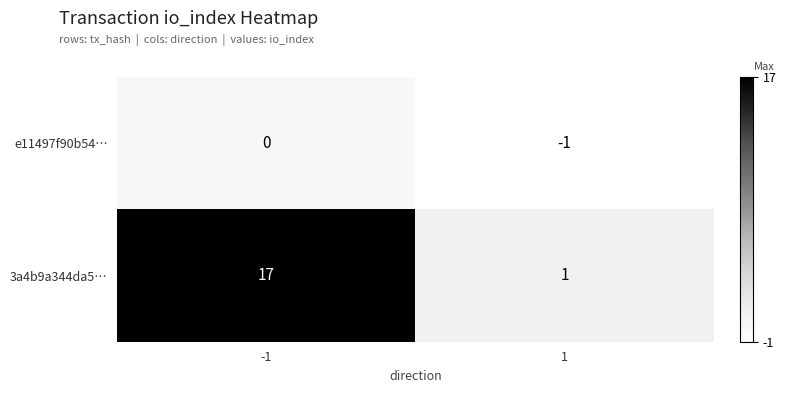

Which series has the largest range (max minus min)?

3a4b9a344da5…